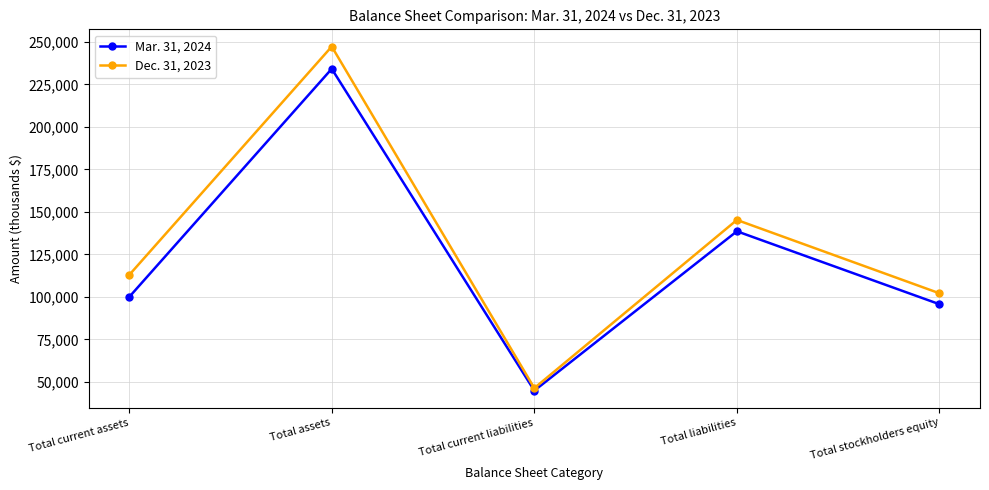

Reading right to left, extract all data points from this chart.

Mar. 31, 2024: 95647	138593	44788	234240	99880
Dec. 31, 2023: 102082	145263	46274	247345	112844